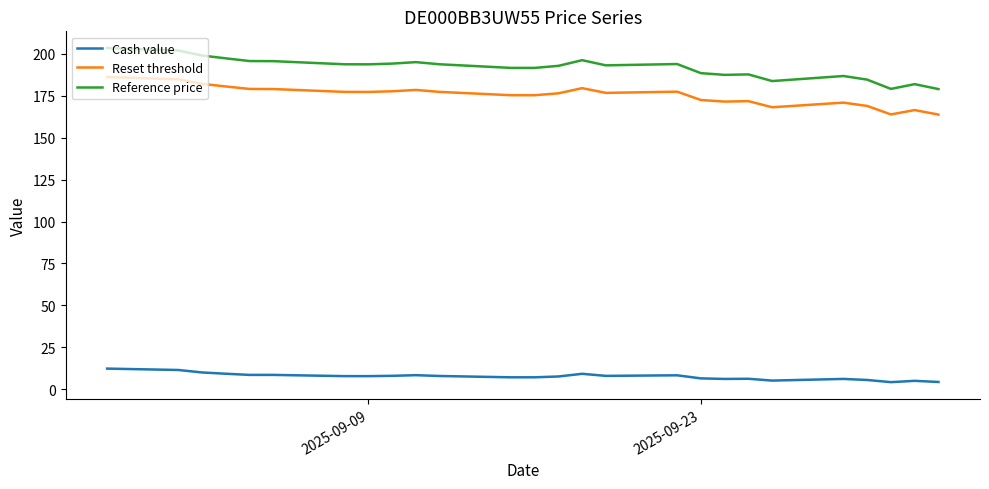

Rank the series by their maximum value, from highest to lowest.

Reference price, Reset threshold, Cash value